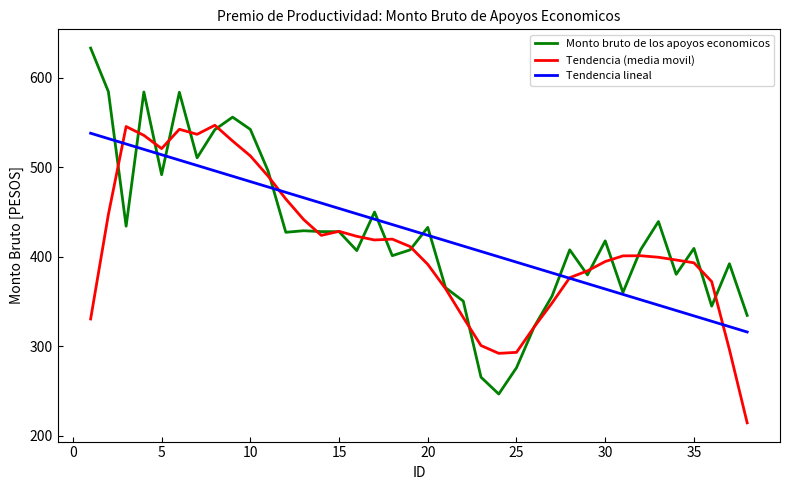

Which series has the widest spread of values?

Monto bruto de los apoyos economicos